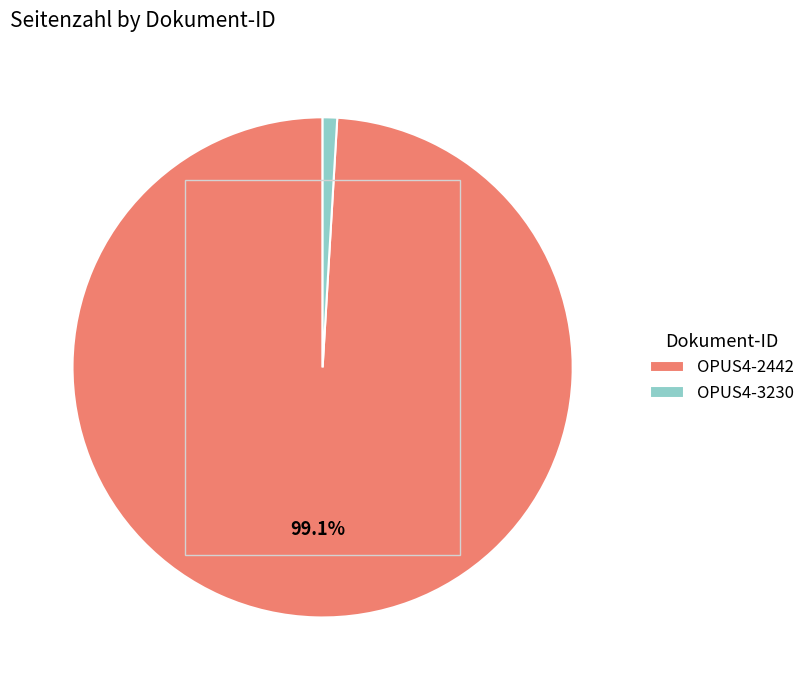

Is it true that OPUS4-3230 is 1% of the pie?

True